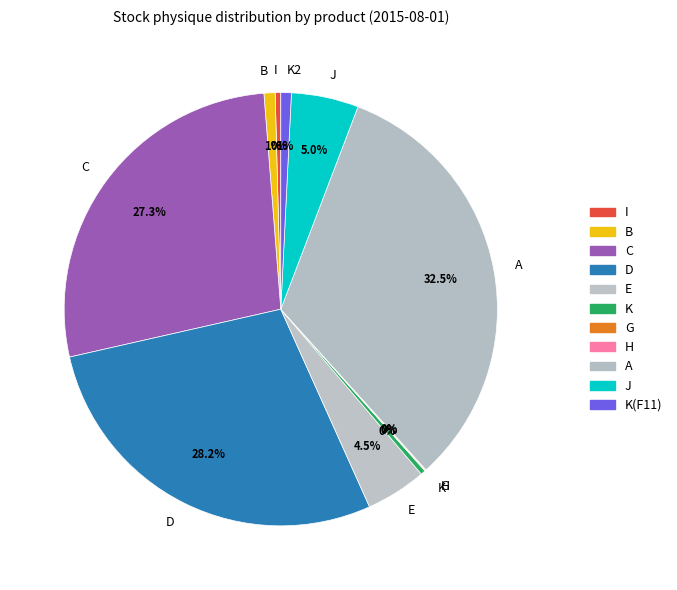

What is the largest slice in the pie chart?

A